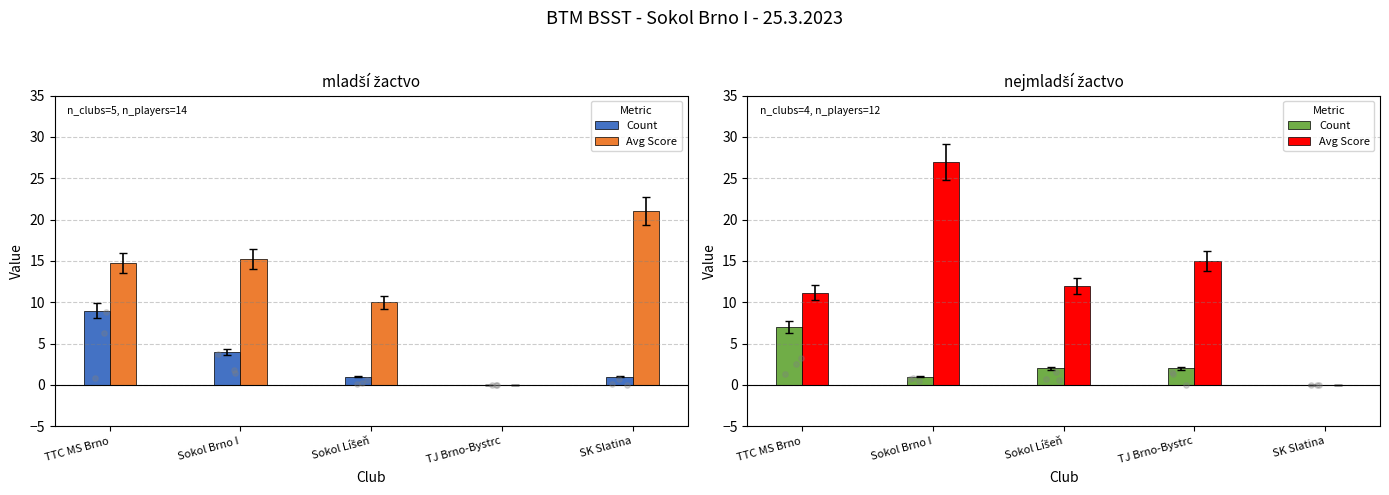

At which category is the sum across all series the highest?

Sokol Brno I